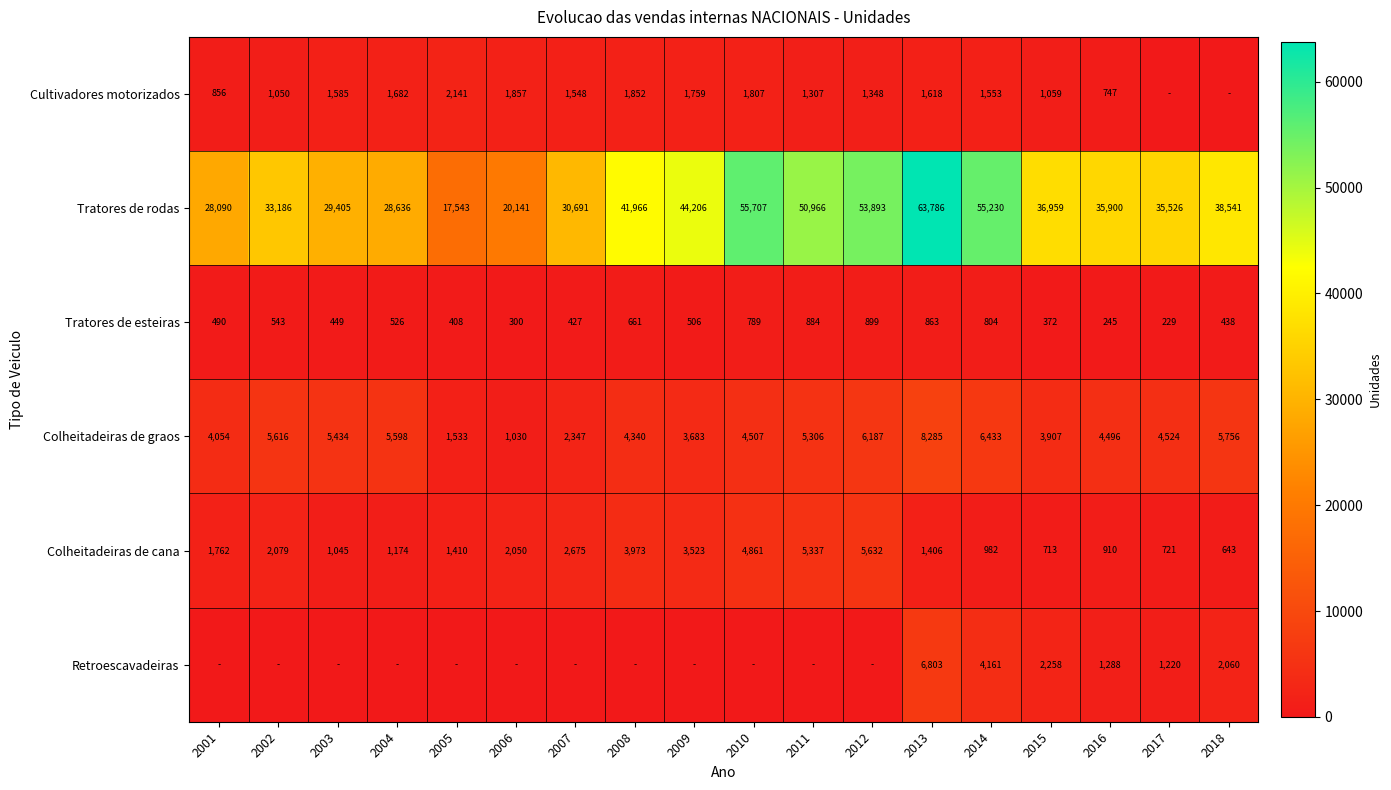

Is the value of Cultivadores motorizados at 2003 greater than the value of Colheitadeiras de graos at 2014?

No